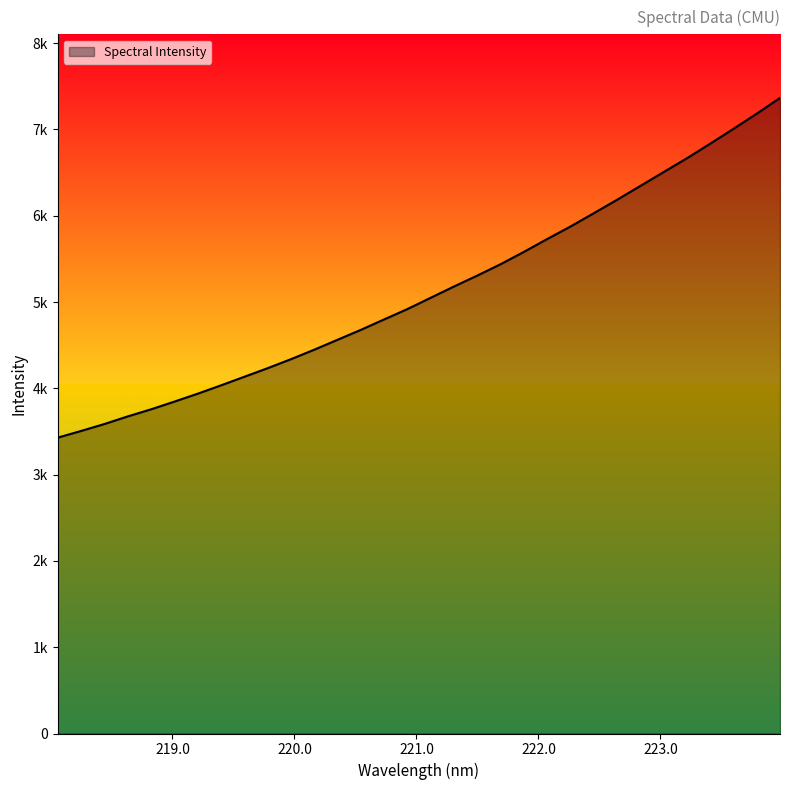

Does the chart have visible grid lines?

No